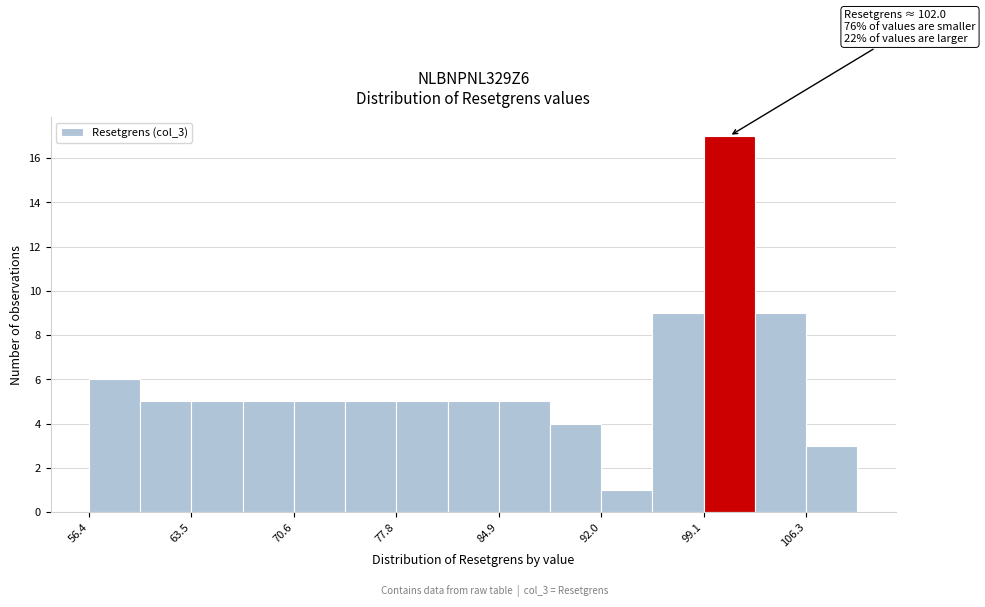

Read against the x-axis, roughly where is the centre of the tallest bar?

101